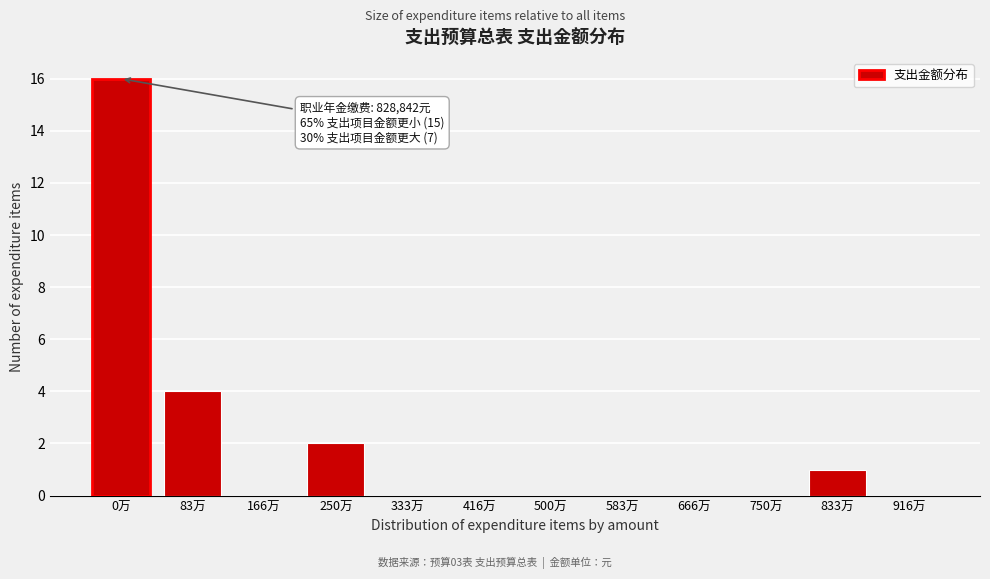

Reading left to right, list all the values displayed in this chart.

0万=16	83万=4	166万=0	250万=2	333万=0	416万=0	500万=0	583万=0	666万=0	750万=0	833万=1	916万=0